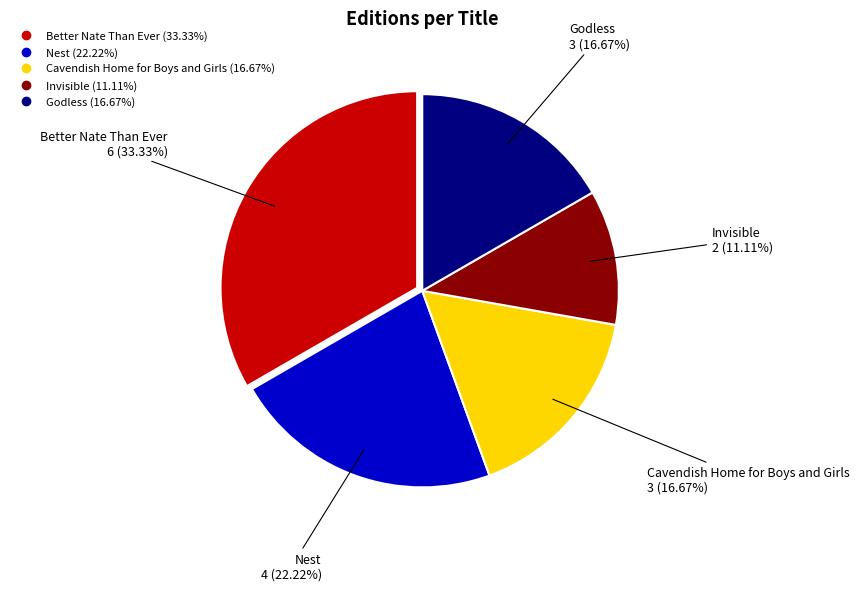

Approximately how many times larger is the value at Nest compared to Better Nate Than Ever?

0.7